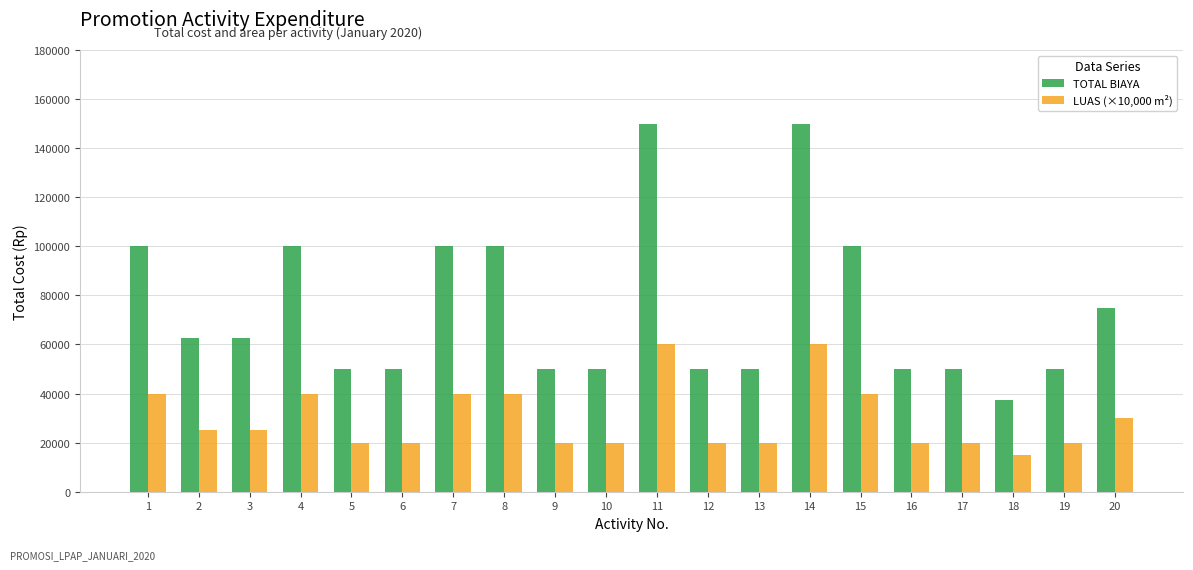

Reading left to right, extract all data points from this chart.

TOTAL BIAYA: 1=100000	2=62500	3=62500	4=100000	5=50000	6=50000	7=100000	8=100000	9=50000	10=50000	11=150000	12=50000	13=50000	14=150000	15=100000	16=50000	17=50000	18=37500	19=50000	20=75000
LUAS (×10,000 m²): 1=40000	2=25000	3=25000	4=40000	5=20000	6=20000	7=40000	8=40000	9=20000	10=20000	11=60000	12=20000	13=20000	14=60000	15=40000	16=20000	17=20000	18=15000	19=20000	20=30000